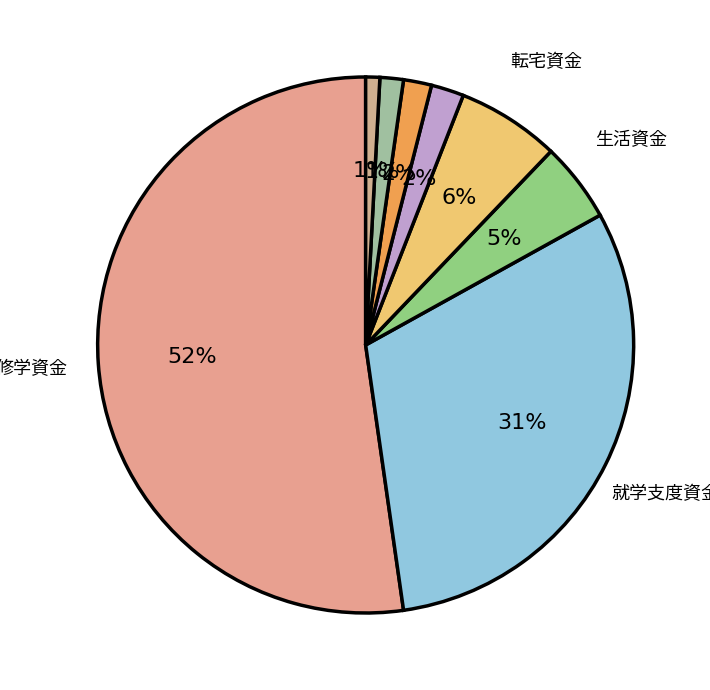

Does any single category account for the majority?

Yes